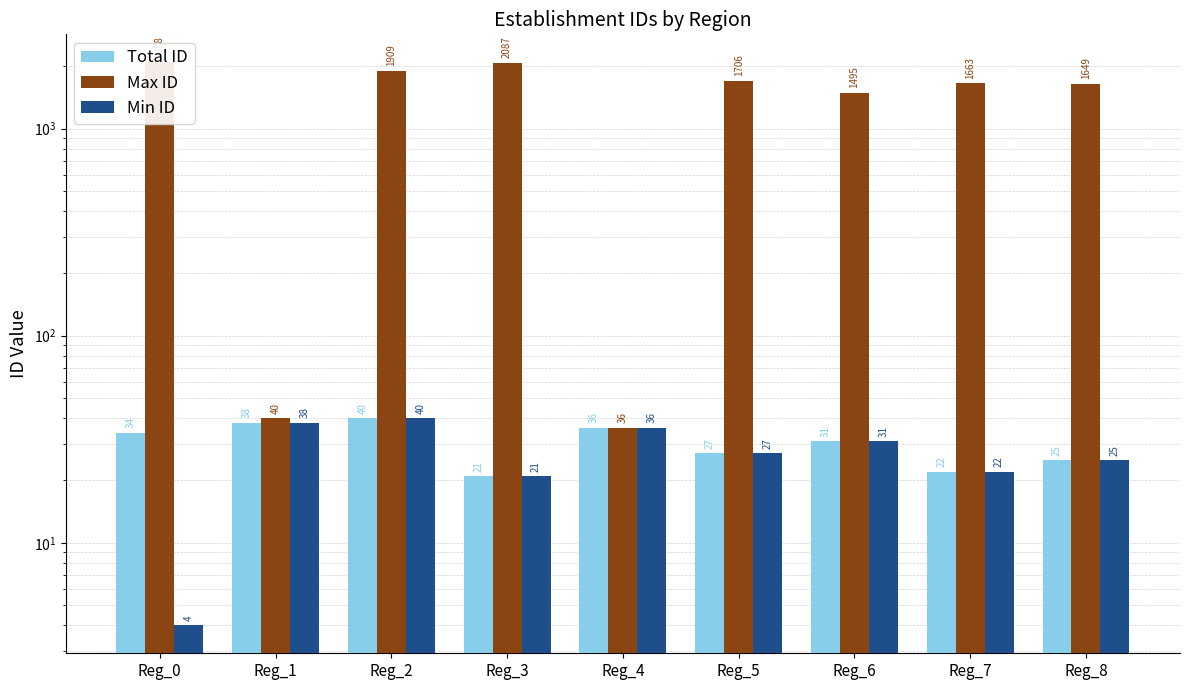

Which label corresponds to the largest value in the chart?

Reg_0